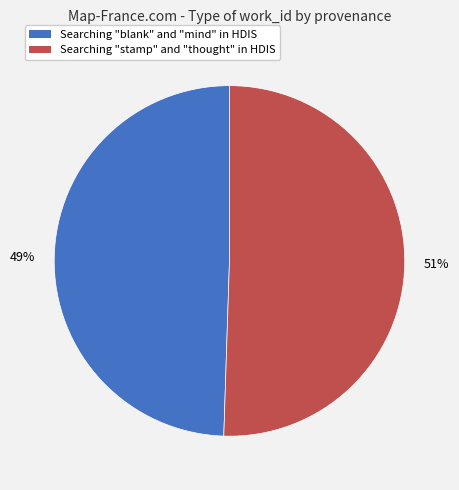

What is the largest slice in the pie chart?

Searching "stamp" and "thought" in HDIS